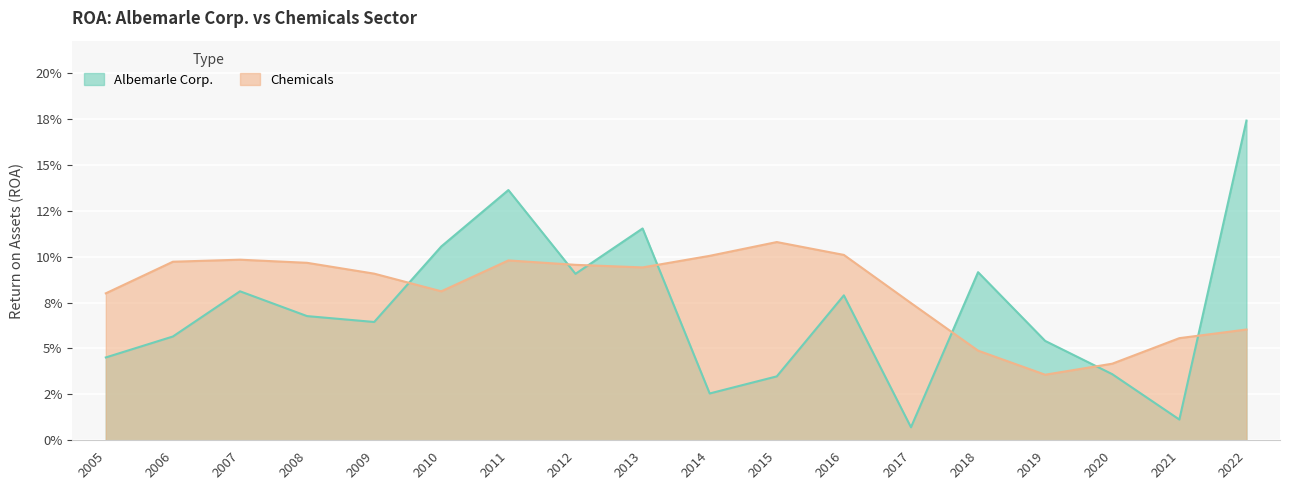

At 2018, list the series in order from largest to smallest.

Albemarle Corp., Chemicals